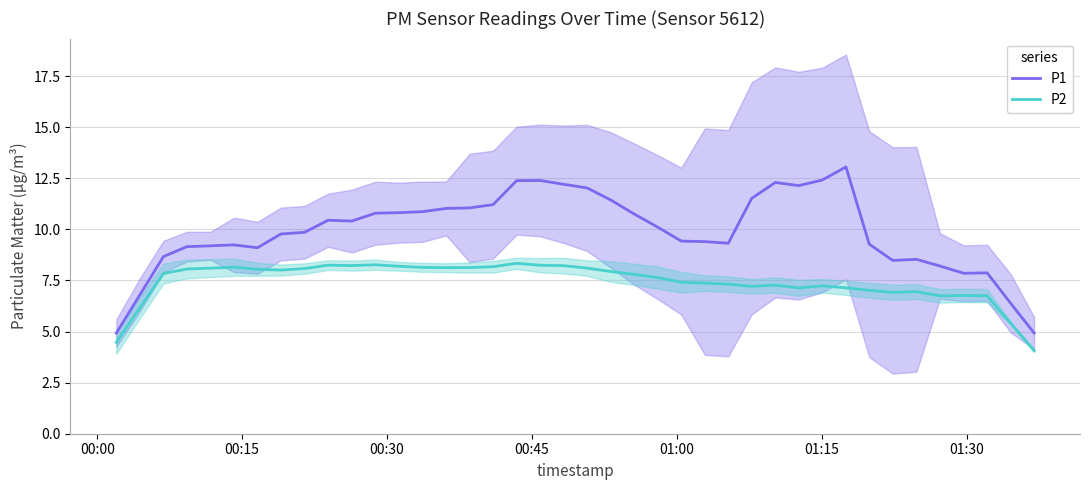

How many data points in P1 are less than 10?

20